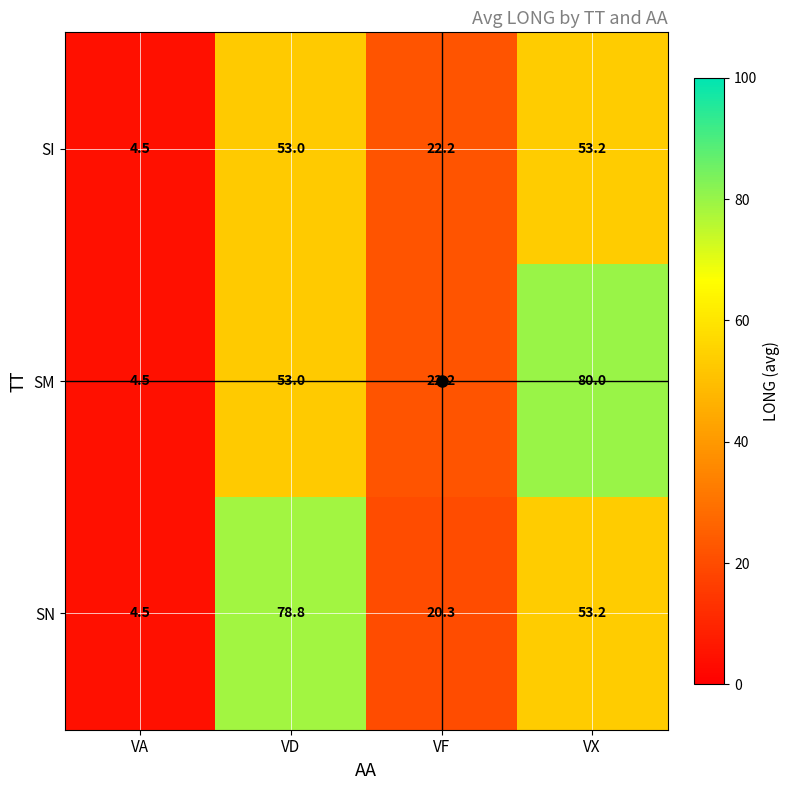

Between VD and VX, which series saw the biggest shift?

SM